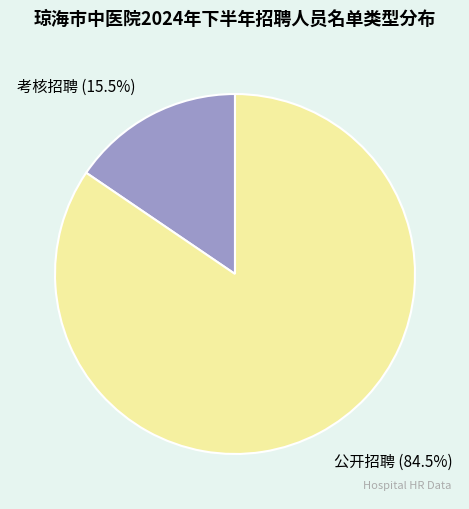

What is the smallest slice in the pie chart?

考核招聘